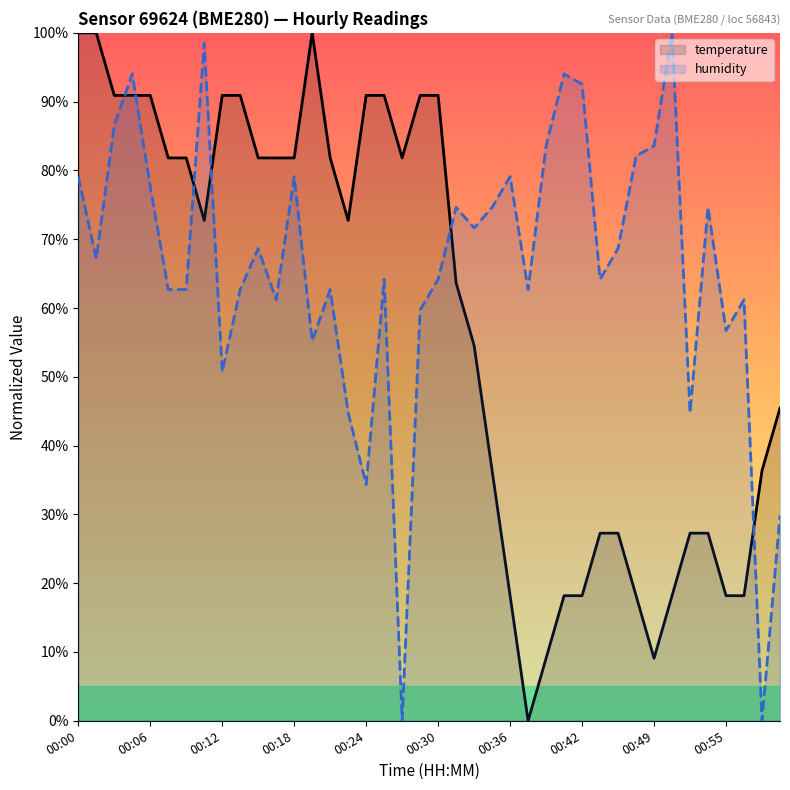

Which category has the highest value in the humidity series?

33